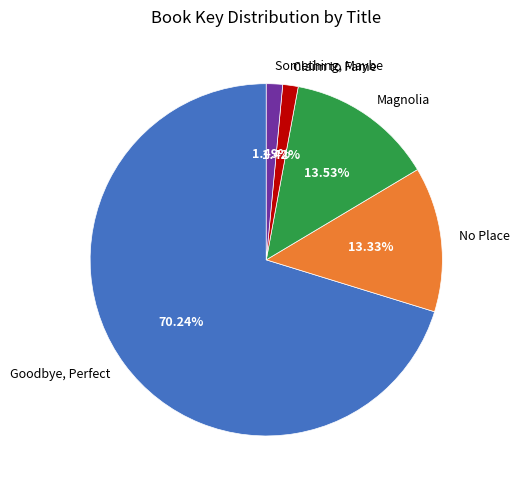

What is the largest slice in the pie chart?

Goodbye, Perfect